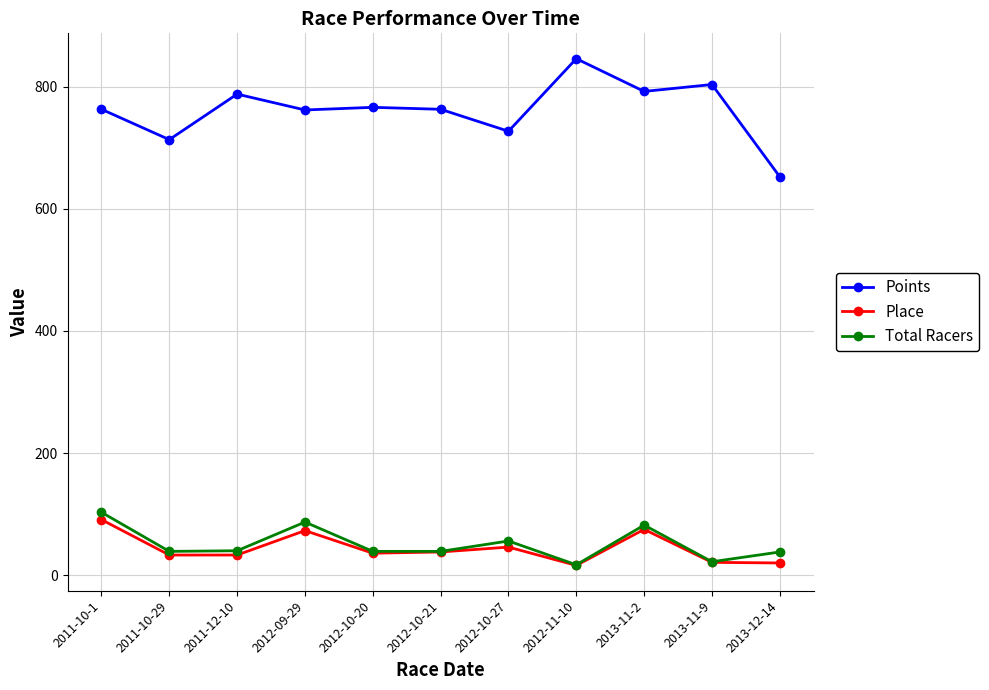

What is the difference between the Place values at 2011-12-10 and 2012-10-27?

13.0